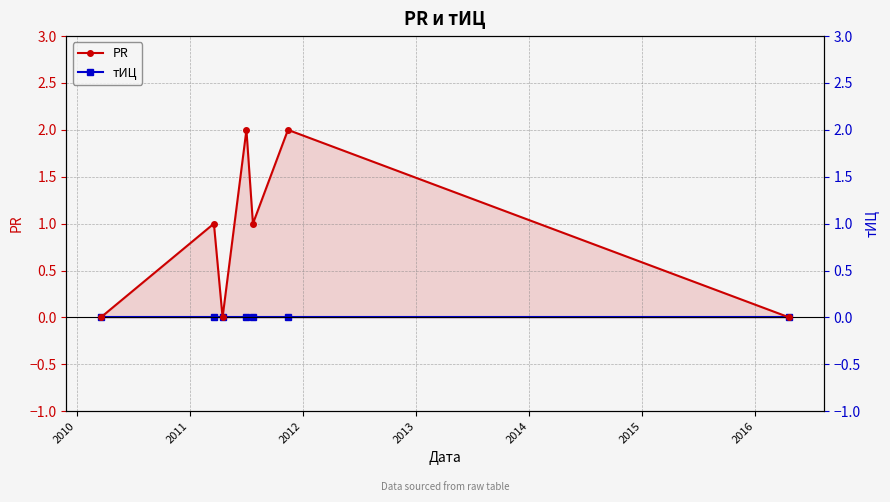

How many categories are shown in the chart?

7